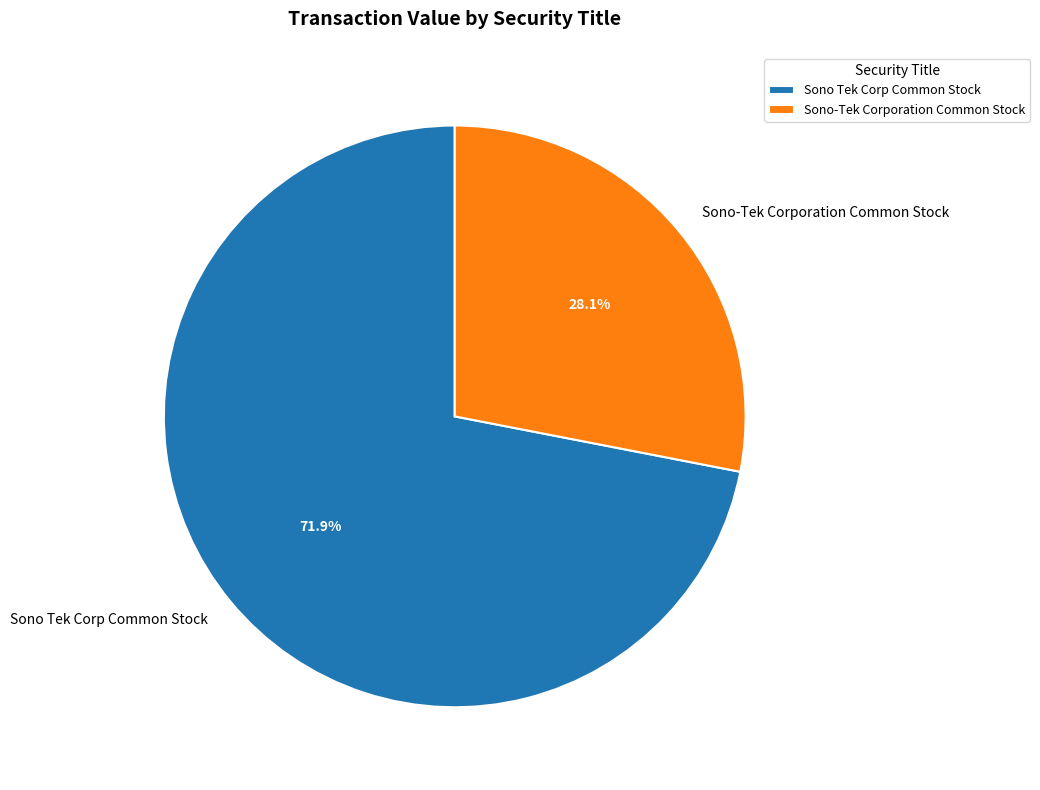

Is the sum of Sono Tek Corp Common Stock and Sono-Tek Corporation Common Stock greater than half?

Yes